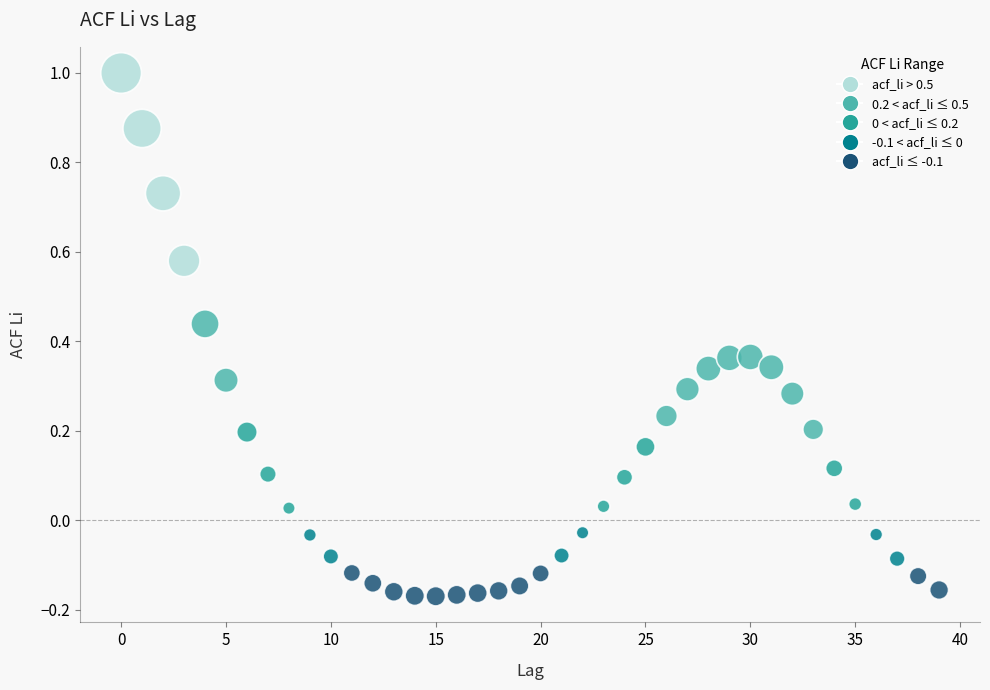

What is the range of Y values (max minus min)?

1.2